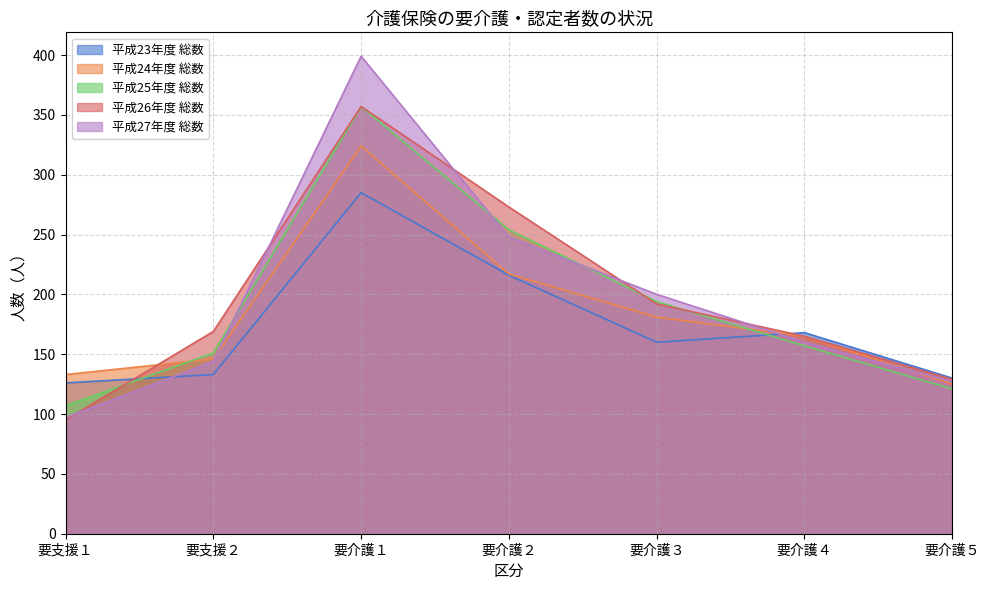

How many interior local peaks does the 平成25年度 総数 series have?

1